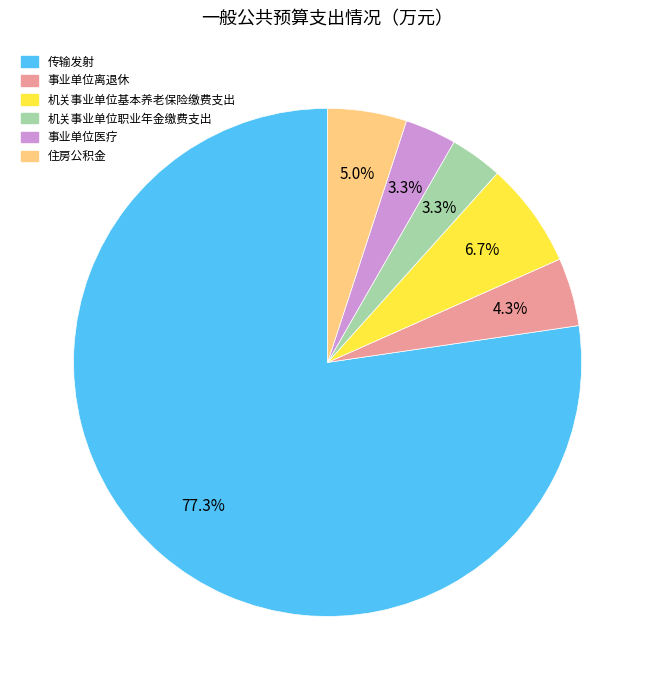

To the nearest percent, what is the average slice percentage?

17%